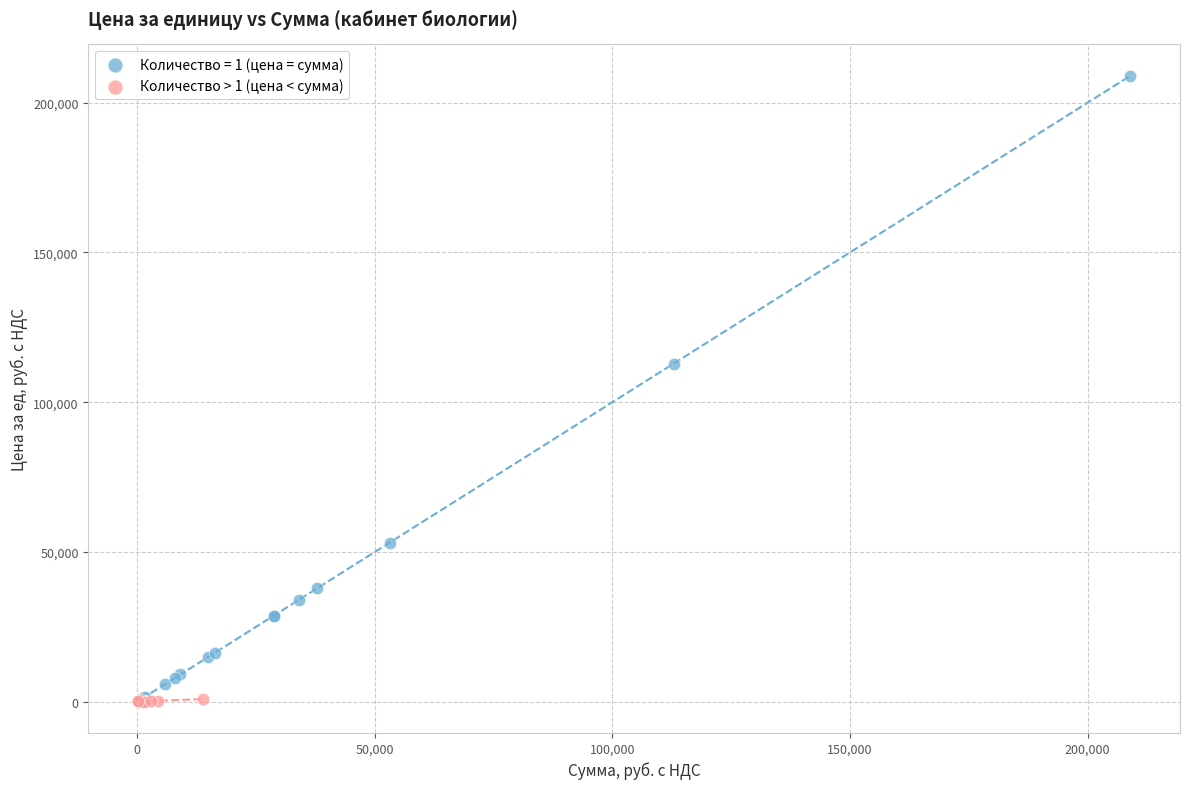

Which series has the largest Y range (max minus min)?

Количество = 1 (цена = сумма)